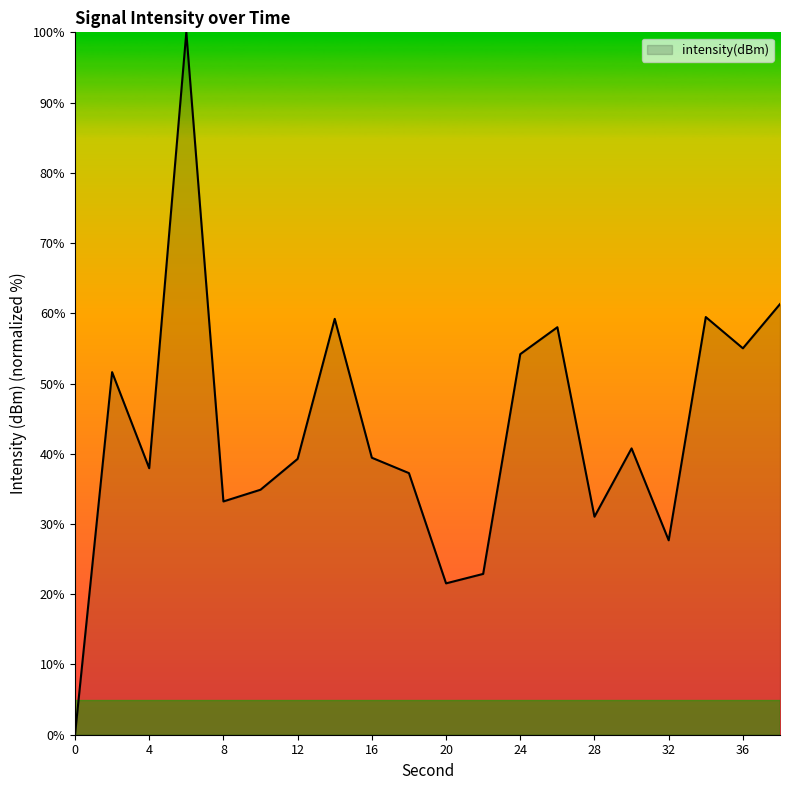

How many series are shown in this chart?

1